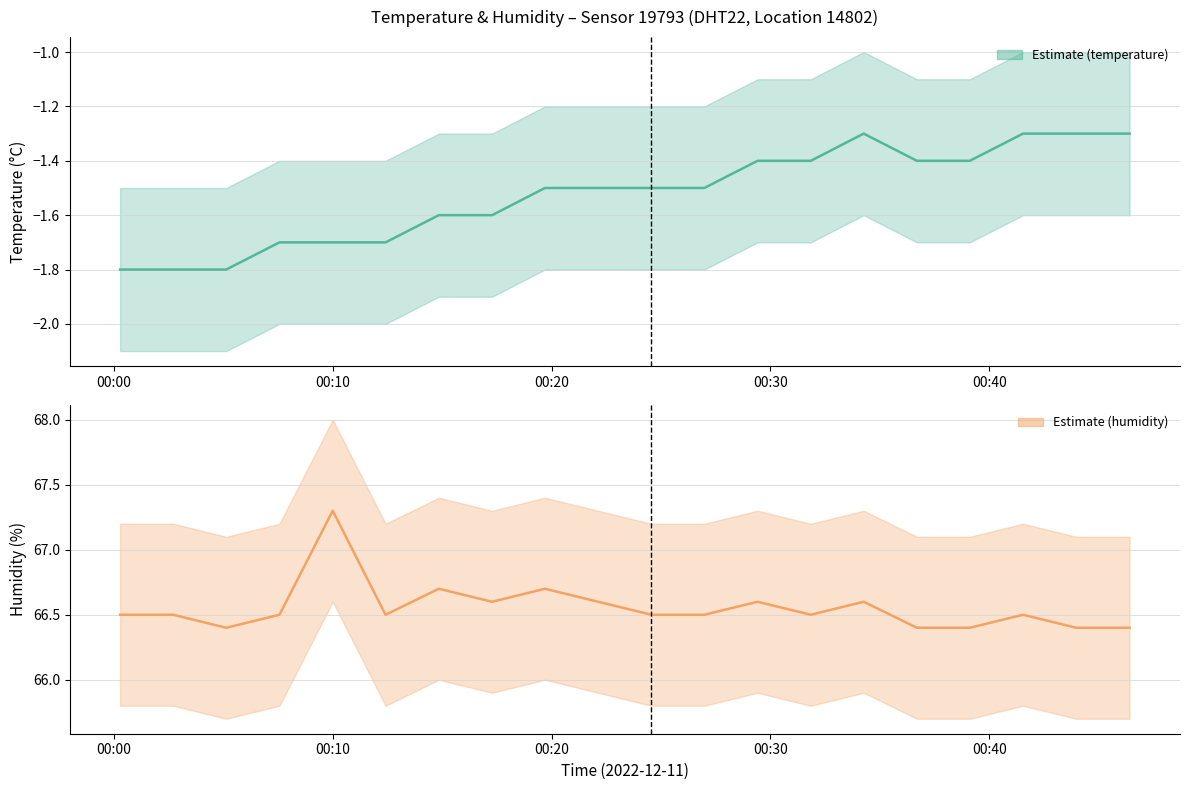

What is the total value across all series at 2022-12-11T00:17:17?

65.0